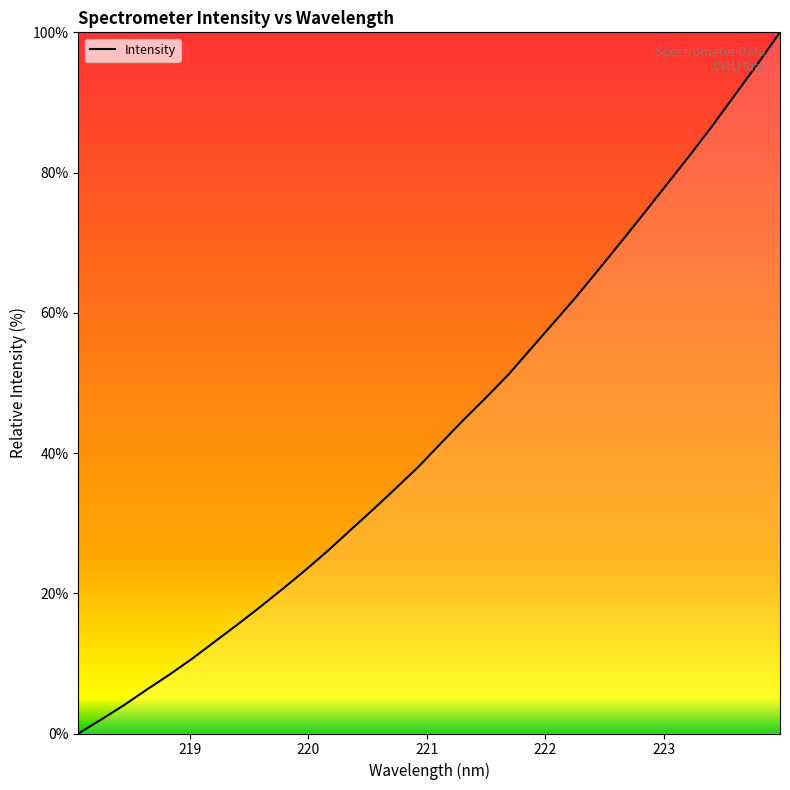

Reading left to right, list all the values displayed in this chart.

0.0	2.0	4.0	6.2	8.4	10.6	13.1	15.5	18.0	20.6	23.2	26.0	29.0	31.9	34.9	38.0	41.4	44.7	47.9	51.2	54.9	58.6	62.3	66.3	70.2	74.3	78.3	82.4	86.6	91.0	95.4	100.0